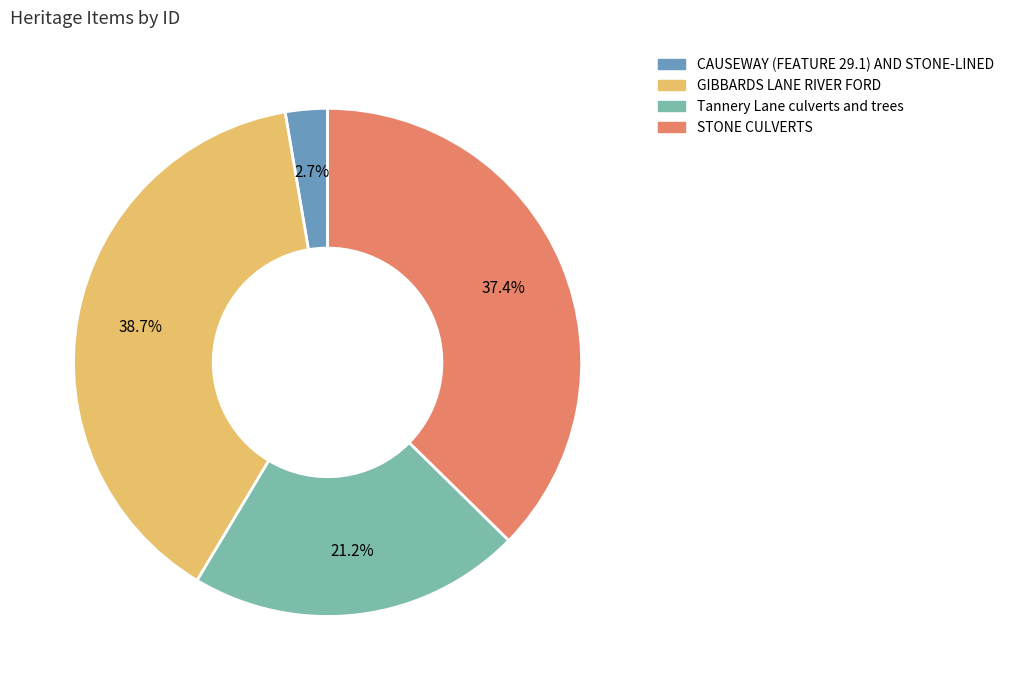

Which has a higher value, GIBBARDS LANE RIVER FORD or CAUSEWAY (FEATURE 29.1) AND STONE-LINED?

GIBBARDS LANE RIVER FORD